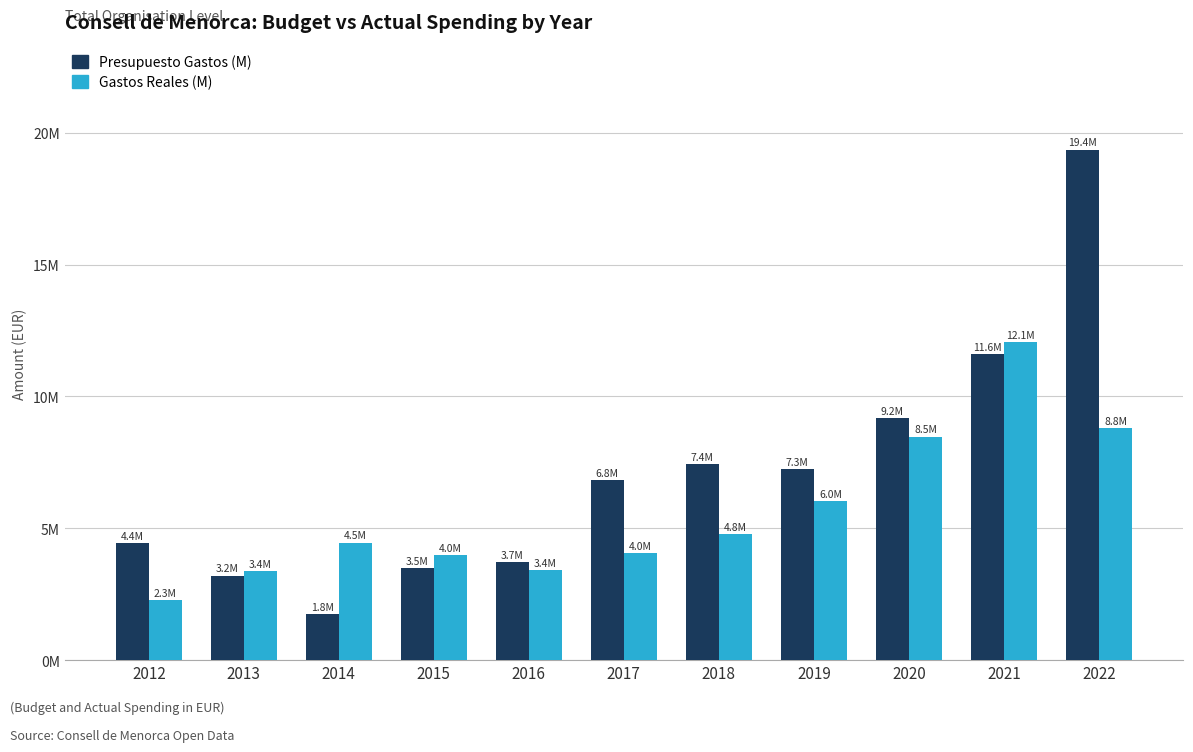

Does the chart contain any negative values?

No